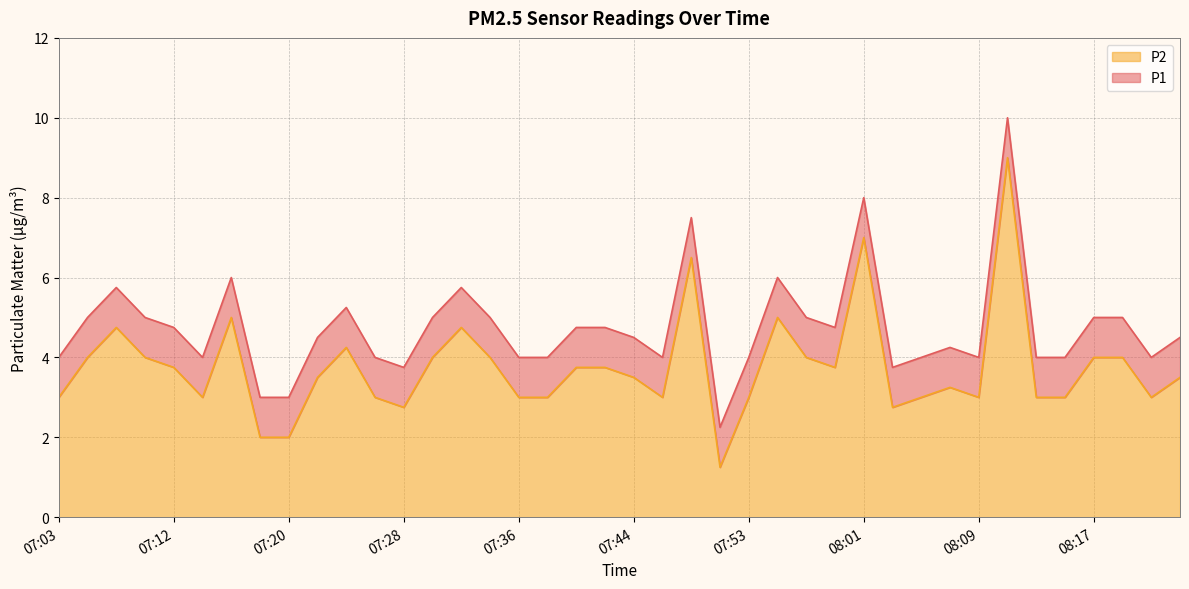

Does the chart display data point markers on the line(s)?

No